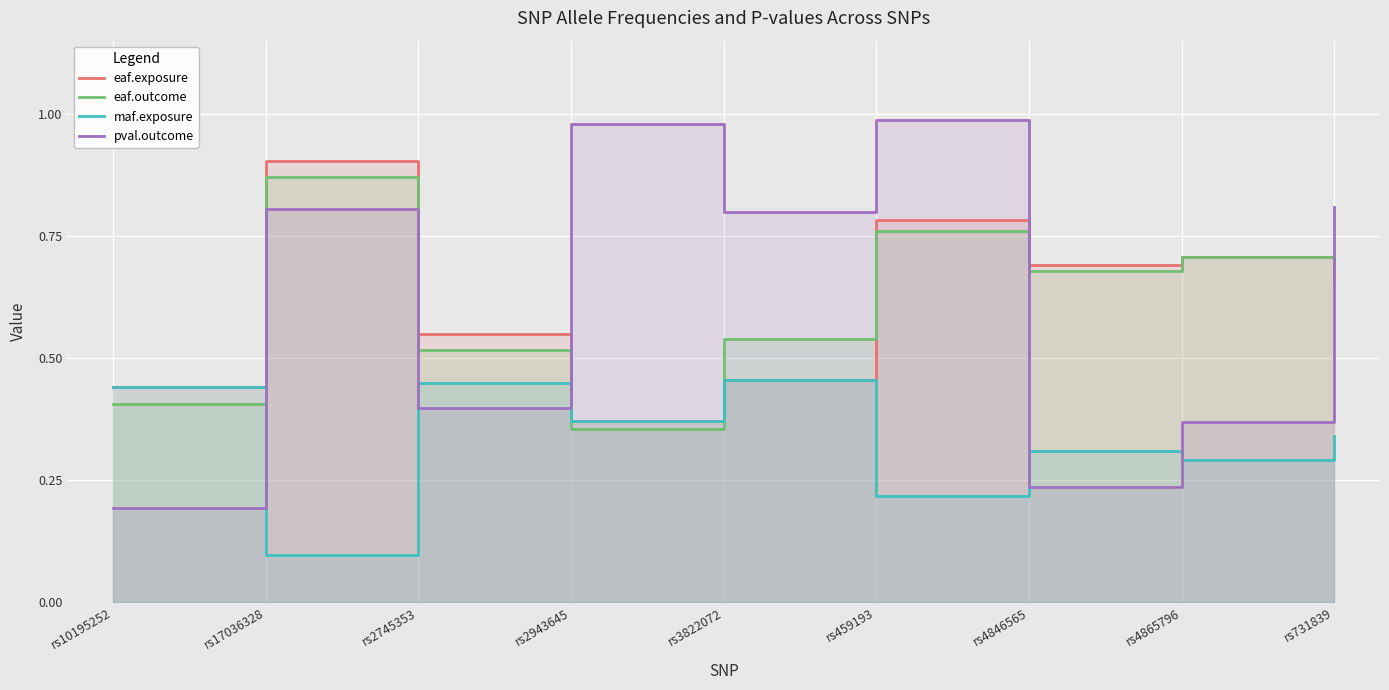

At which category does eaf.exposure reach its first local valley?

rs2943645